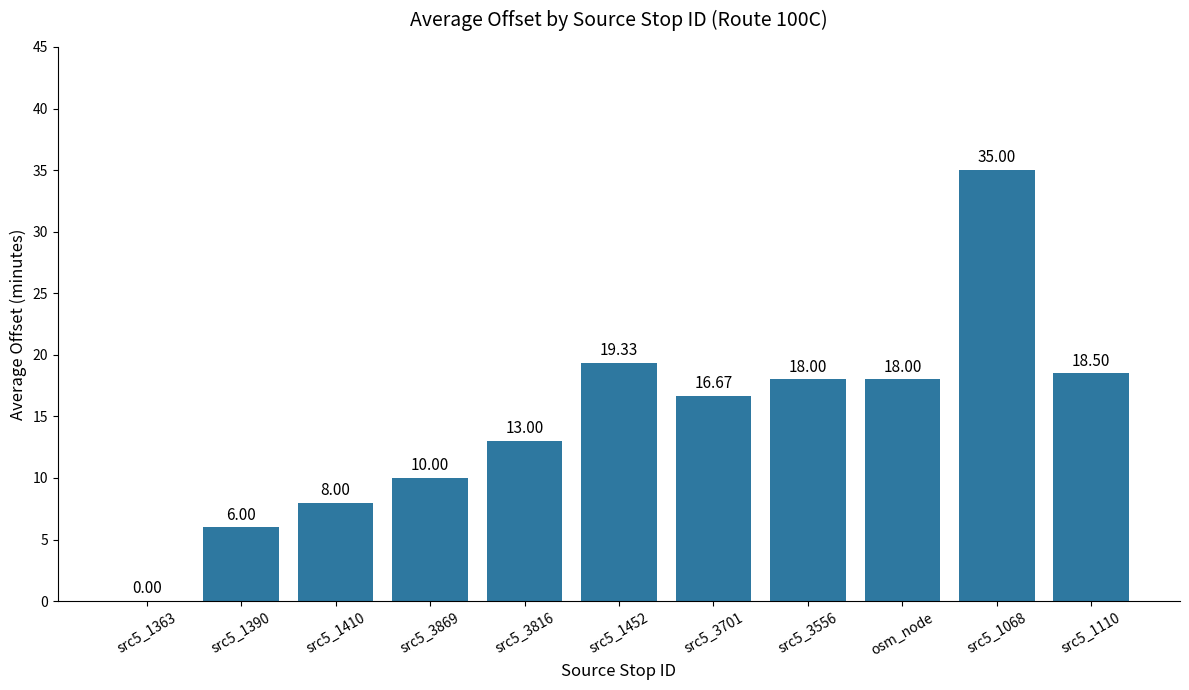

How many data points does each series have?

11